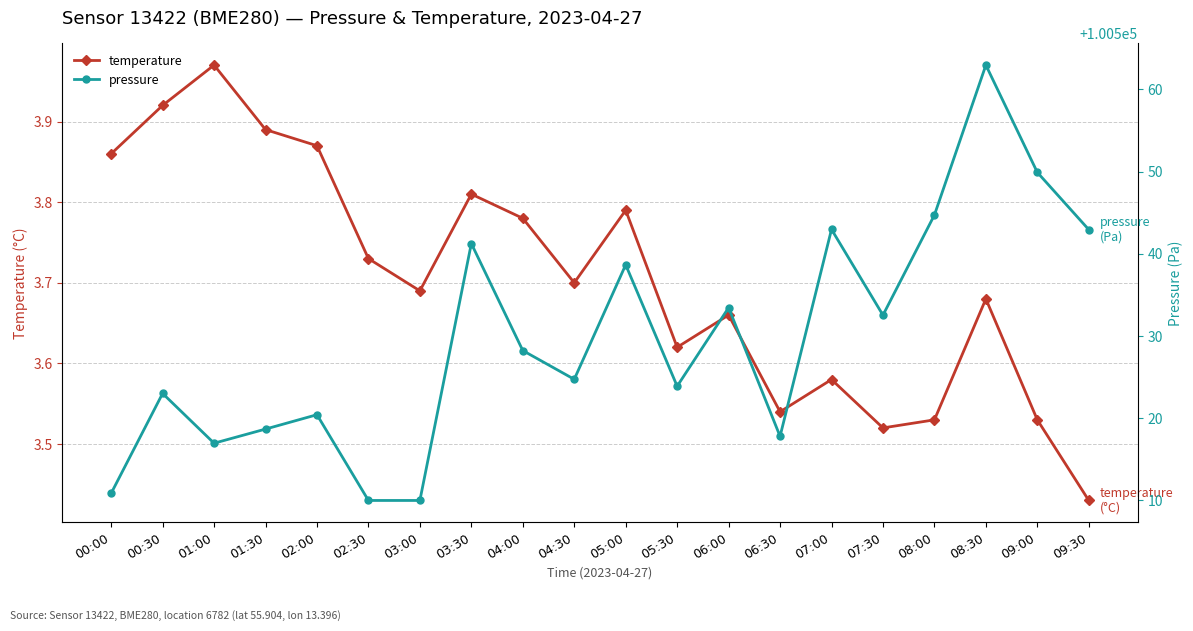

True or false: pressure has a value of 100543.0 at 07:00.

True